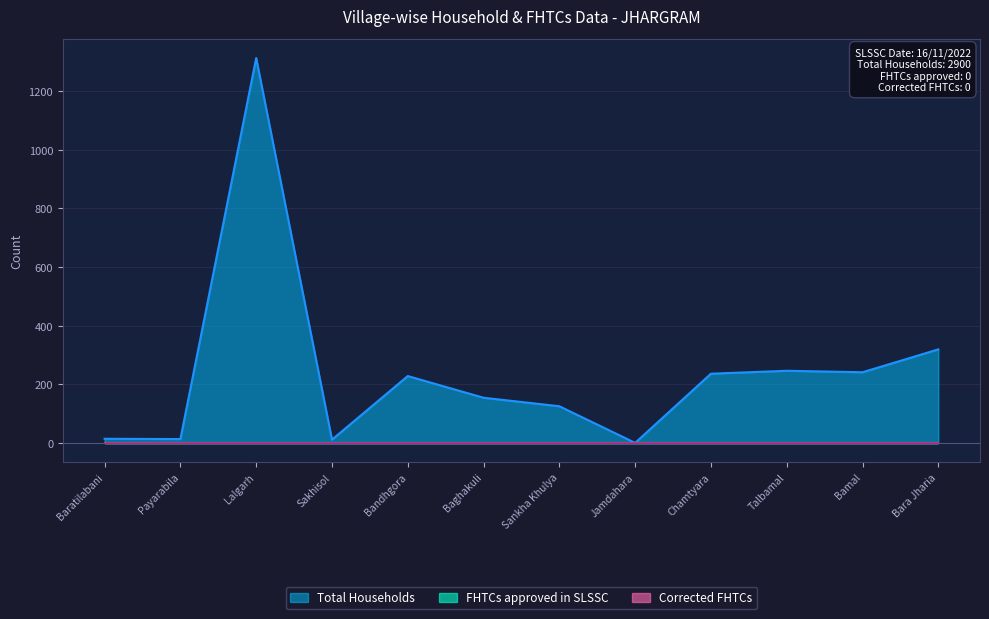

Which series has the largest total across all categories?

Total Households